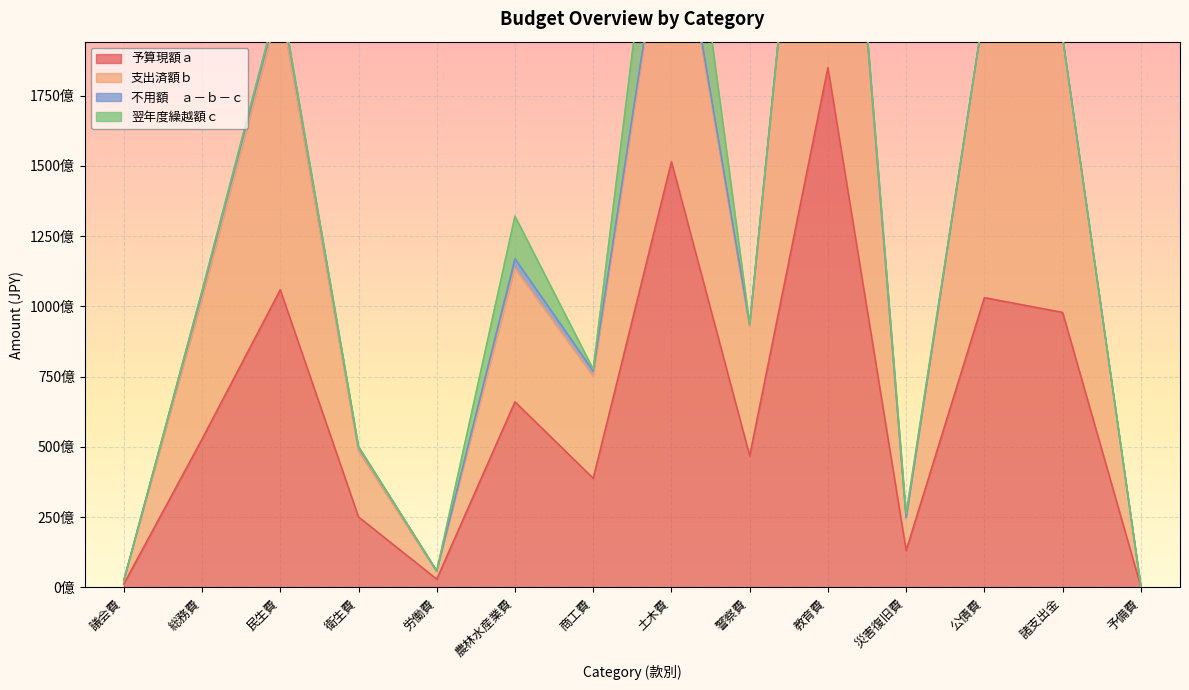

At which category does 支出済額ｂ reach its first local valley?

労働費